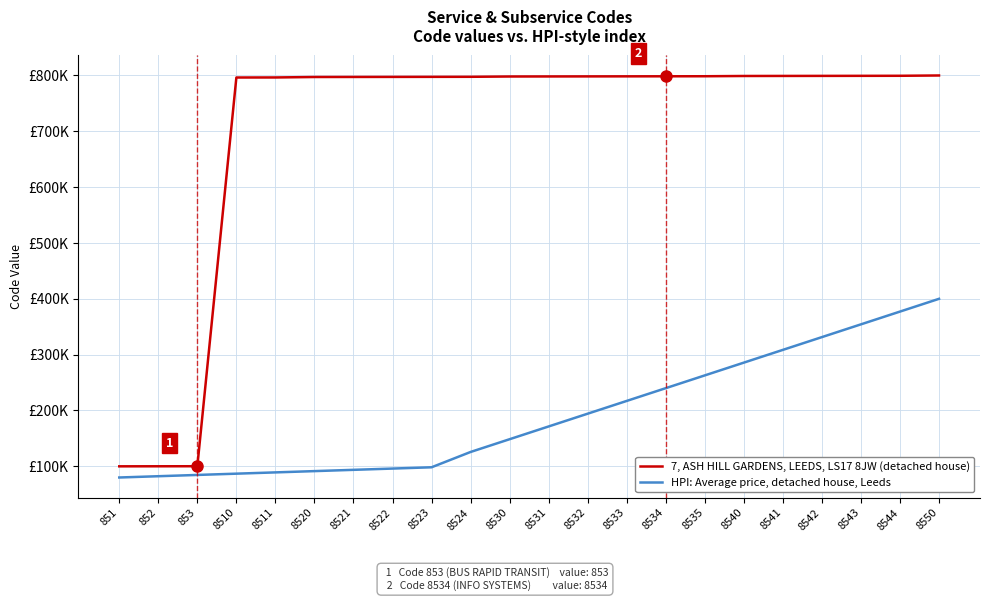

Rank the categories by HPI: Average price, detached house, Leeds value from lowest to highest.

851, 852, 853, 8510, 8511, 8520, 8521, 8522, 8523, 8524, 8530, 8531, 8532, 8533, 8534, 8535, 8540, 8541, 8542, 8543, 8544, 8550